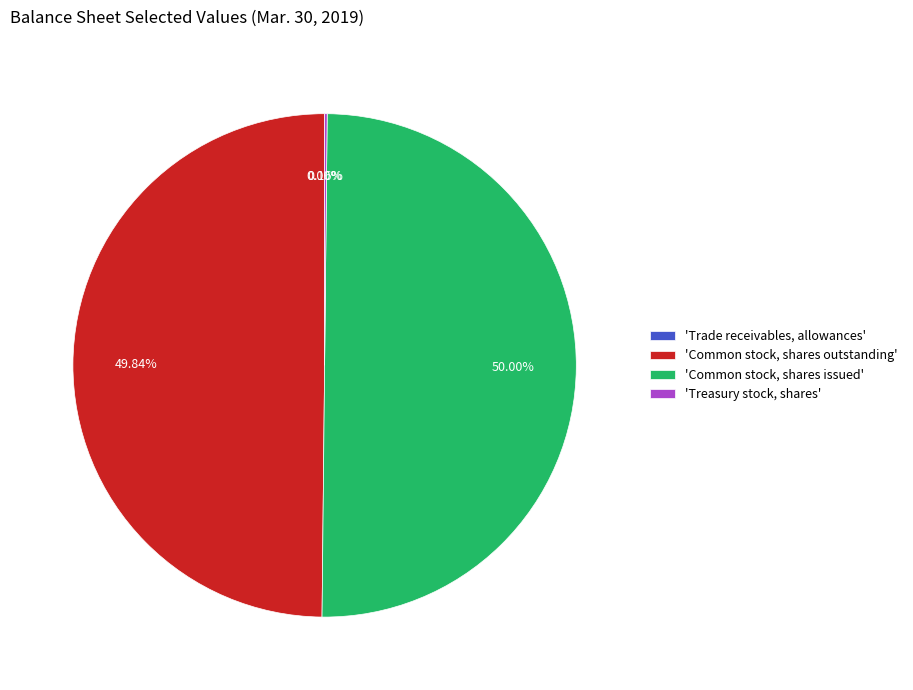

Which category has the biggest portion of the pie?

Common stock, shares issued